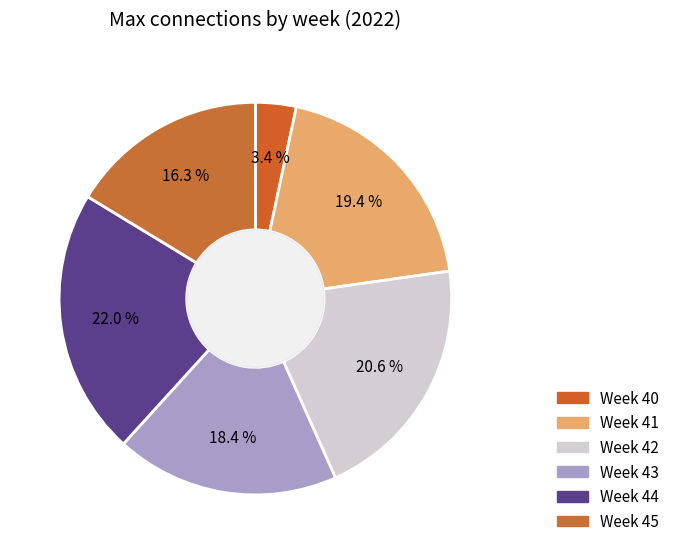

To the nearest percent, what is the difference between the largest and smallest slice percentages?

19%